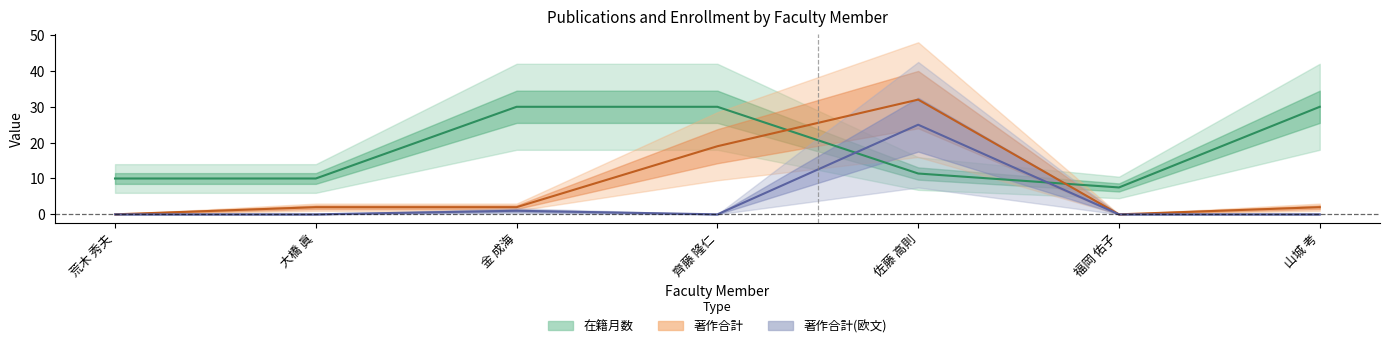

Is the value of 著作2016 at 荒木 秀夫 greater than the value of 在籍月数 at 山城 考?

No